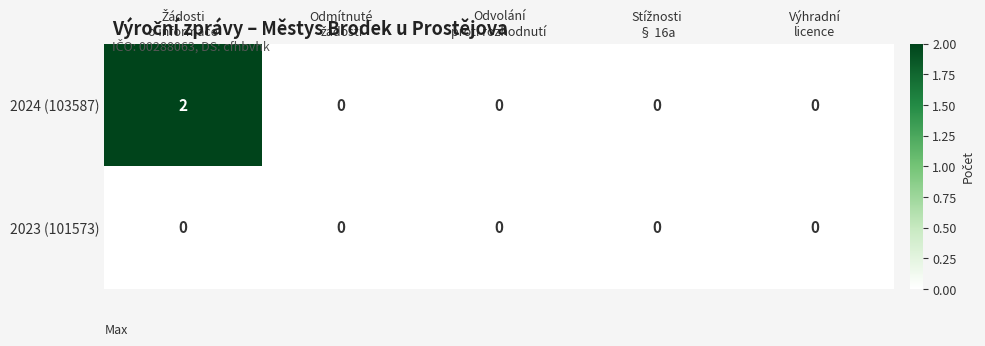

List the series in order of their overall mean, lowest first.

2023 (101573), 2024 (103587)